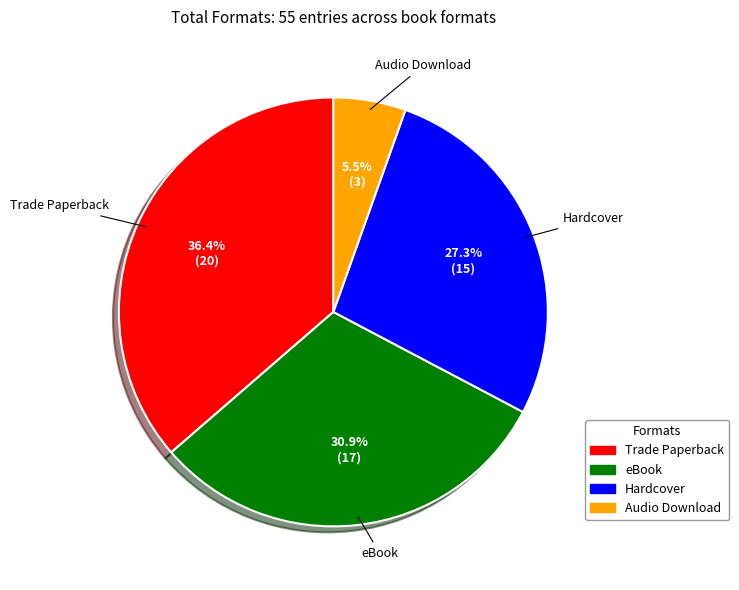

Between eBook and Hardcover, which is larger?

eBook